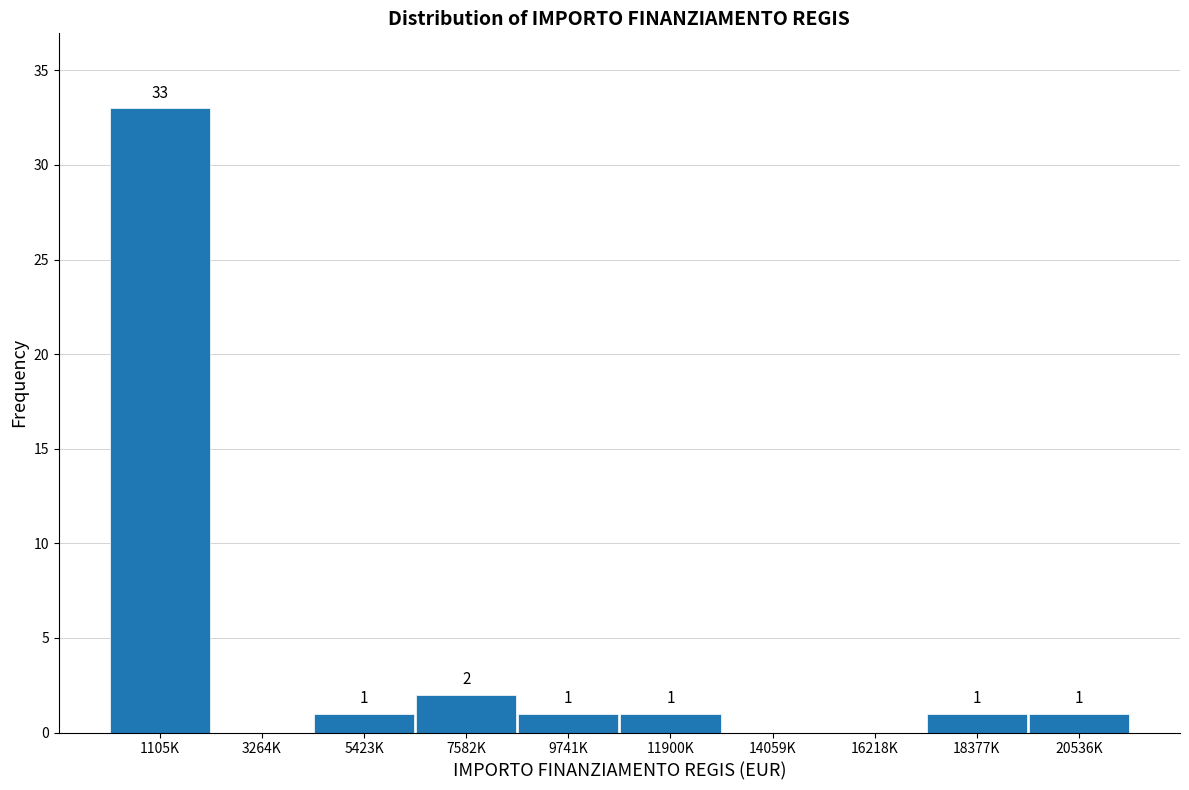

Reading left to right, transcribe all the data shown in this chart.

1105K=33	3264K=0	5423K=1	7582K=2	9741K=1	11900K=1	14059K=0	16218K=0	18377K=1	20536K=1